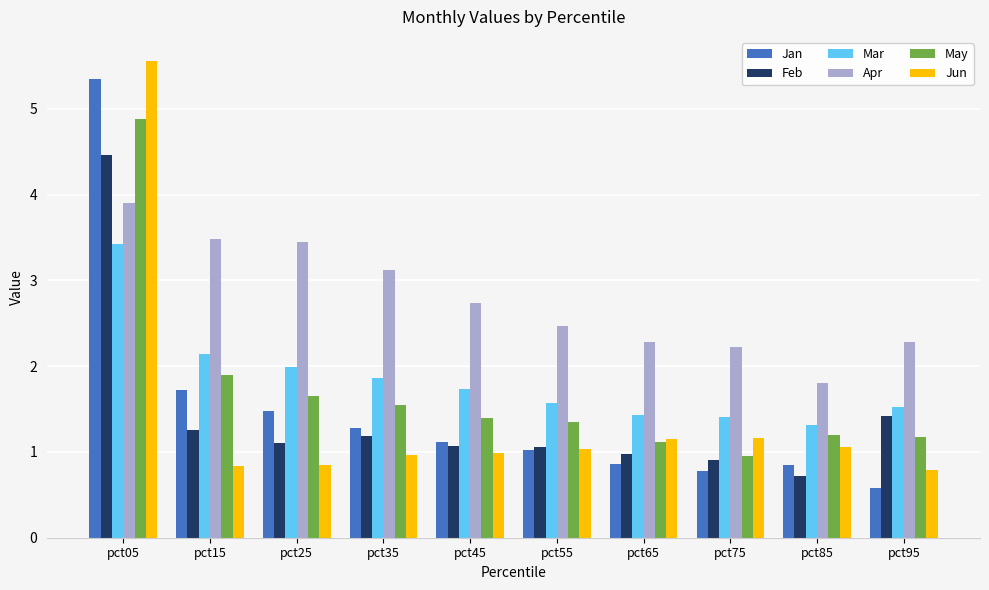

The May series shows 1.7 at pct95. True or false?

False